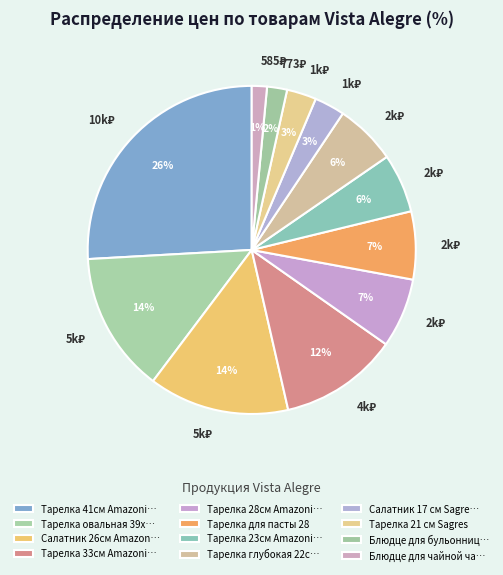

Is there any slice that represents more than half of the pie?

No